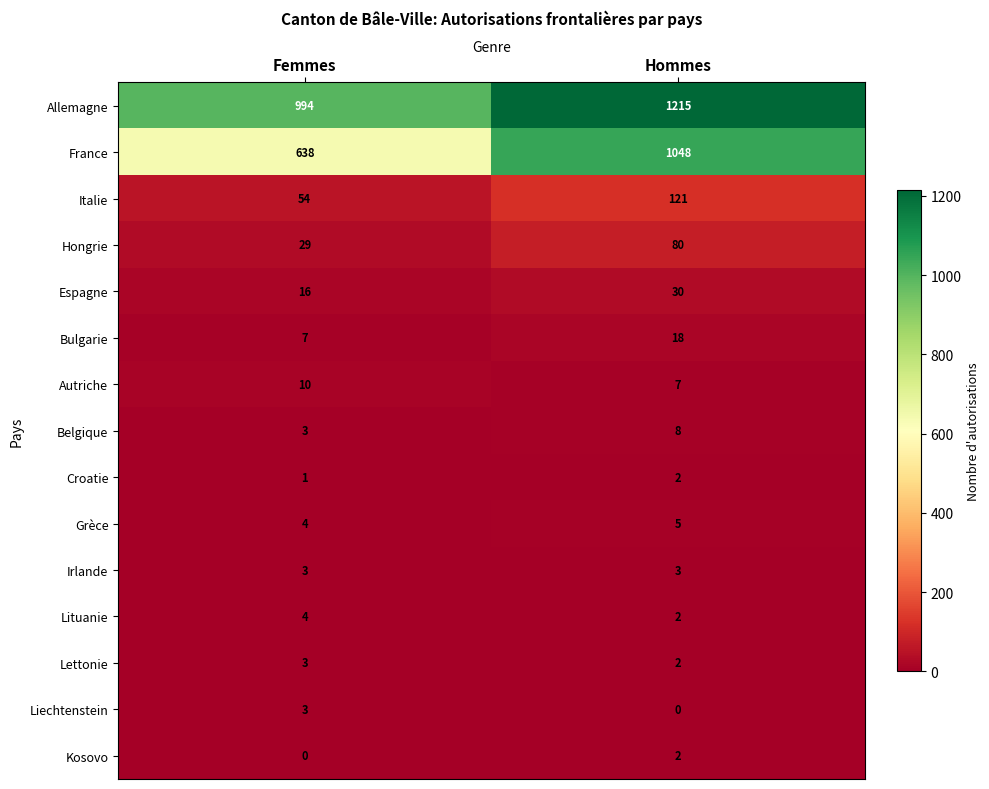

Count the number of categories in the chart.

2